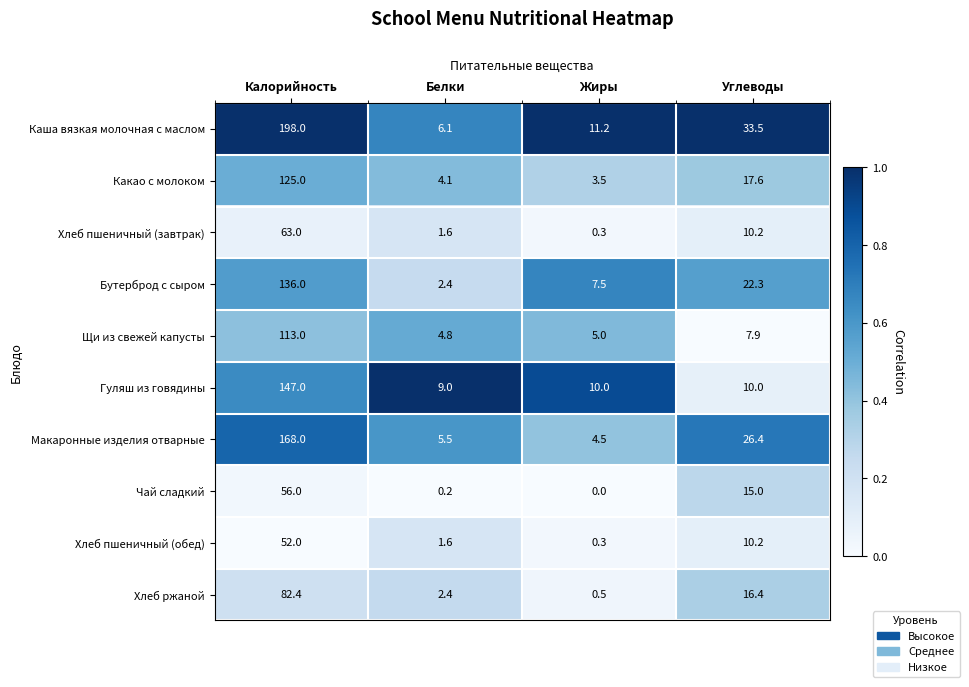

What is the difference between the maximum and minimum values in the Какао с молоком series?

121.5